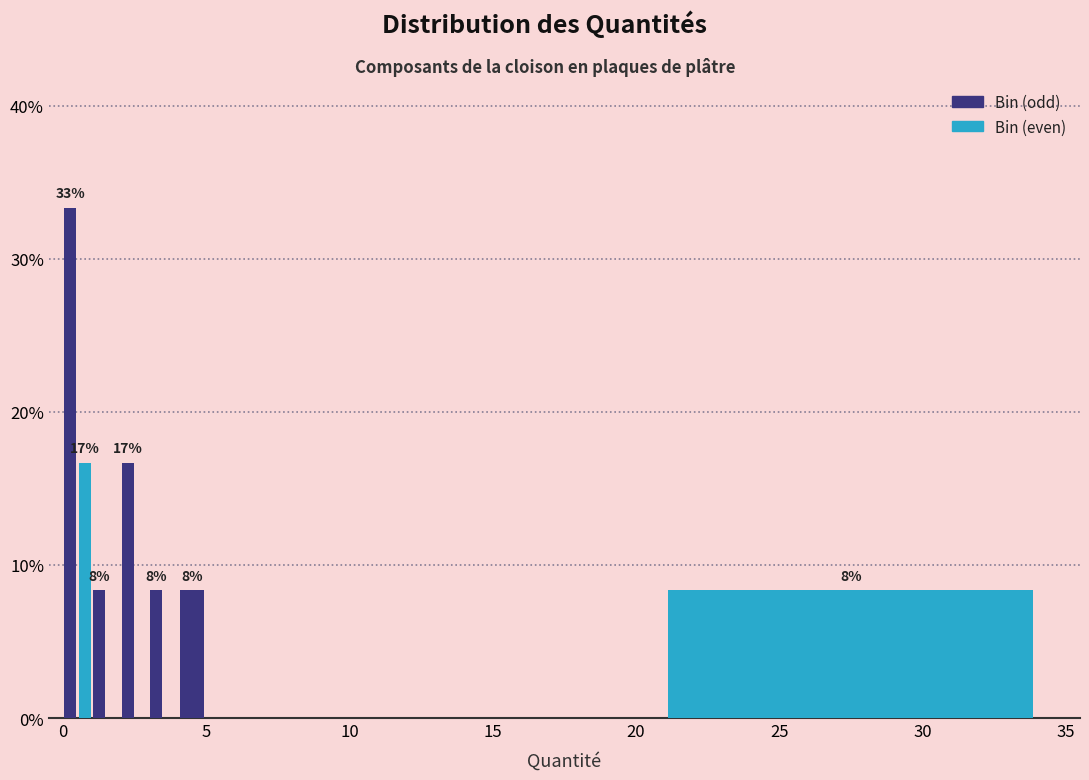

Read against the x-axis, roughly where is the centre of the tallest bar?

0.5